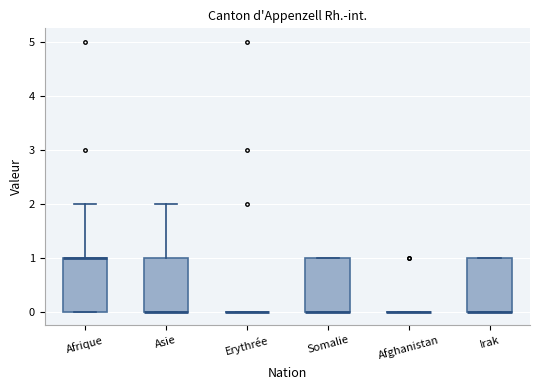

Reading left to right, transcribe this box plot: for each box, give where its median line is, the range the box spans, and where its two whiskers end, as read against the y-axis. The values are not printed on the chart, so give them approximately, as read against the axis.

Afrique: median 1 (drawn on the box's upper edge), box 0 to 1, whiskers 0 to 2
Asie: median 0 (drawn on the box's lower edge), box 0 to 1, whiskers 0 to 2
Erythrée: box collapsed to a line at 0, whiskers 0 to 0
Somalie: median 0 (drawn on the box's lower edge), box 0 to 1, whiskers 0 to 1
Afghanistan: box collapsed to a line at 0, whiskers 0 to 0
Irak: median 0 (drawn on the box's lower edge), box 0 to 1, whiskers 0 to 1